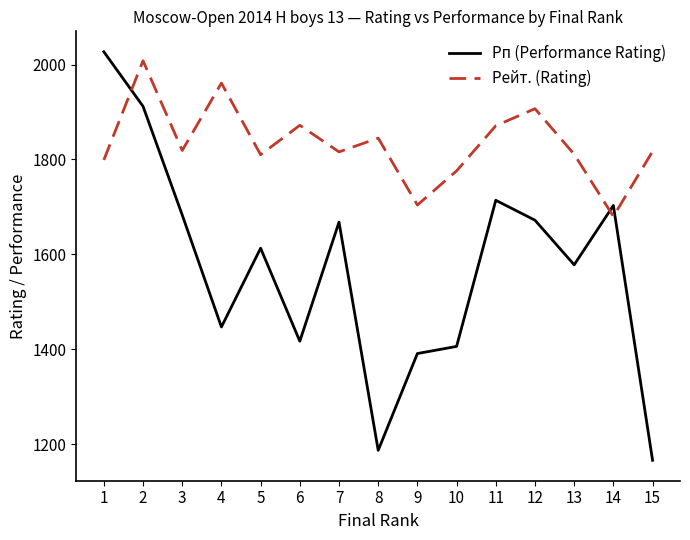

In Рейт. (Rating), how many points are higher than both neighbors (excluding endpoints)?

5